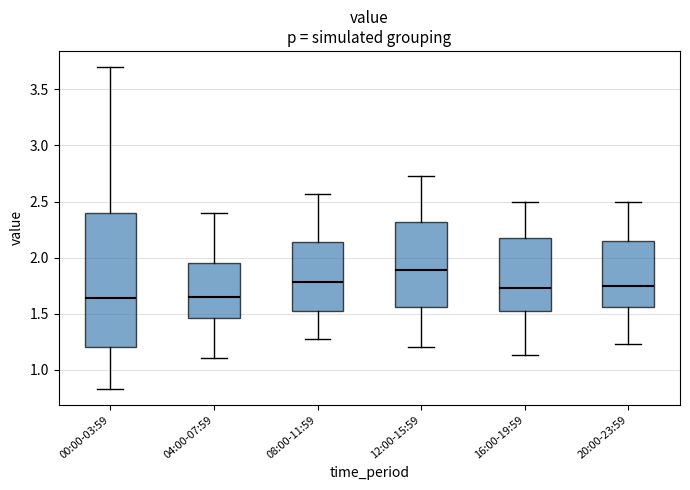

Reading left to right, read every box against the y-axis: the position of its median line, the range the box covers, and the ends of its whiskers. The values are not printed on the chart, so give them approximately, as read against the axis.

00:00-03:59: median 1.65, box 1.20 to 2.40, whiskers 0.85 to 3.70
04:00-07:59: median 1.65, box 1.45 to 1.95, whiskers 1.10 to 2.40
08:00-11:59: median 1.80, box 1.50 to 2.15, whiskers 1.25 to 2.55
12:00-15:59: median 1.90, box 1.55 to 2.30, whiskers 1.20 to 2.75
16:00-19:59: median 1.75, box 1.50 to 2.20, whiskers 1.15 to 2.50
20:00-23:59: median 1.75, box 1.55 to 2.15, whiskers 1.25 to 2.50